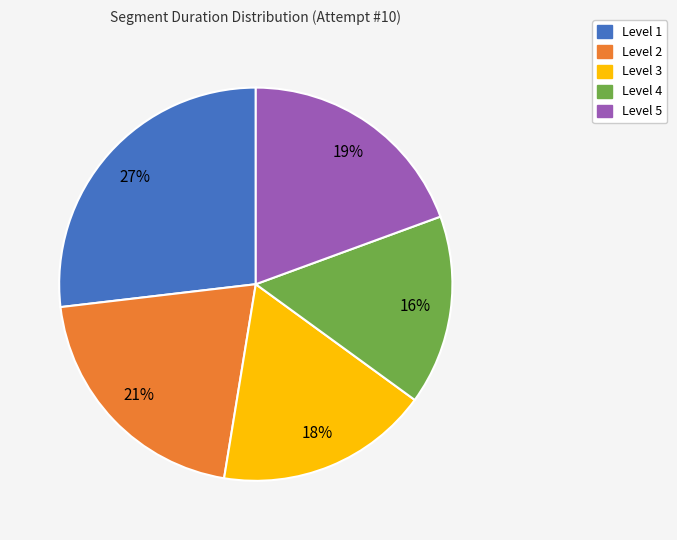

Is the sum of Level 2 and Level 3 greater than half?

No